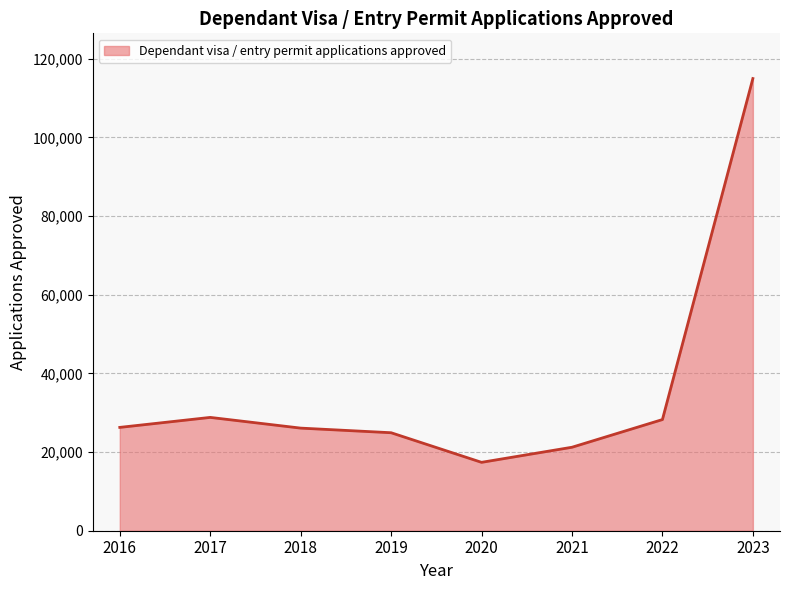

What is the ratio of the value at 2018 to the value at 2021?

1.2